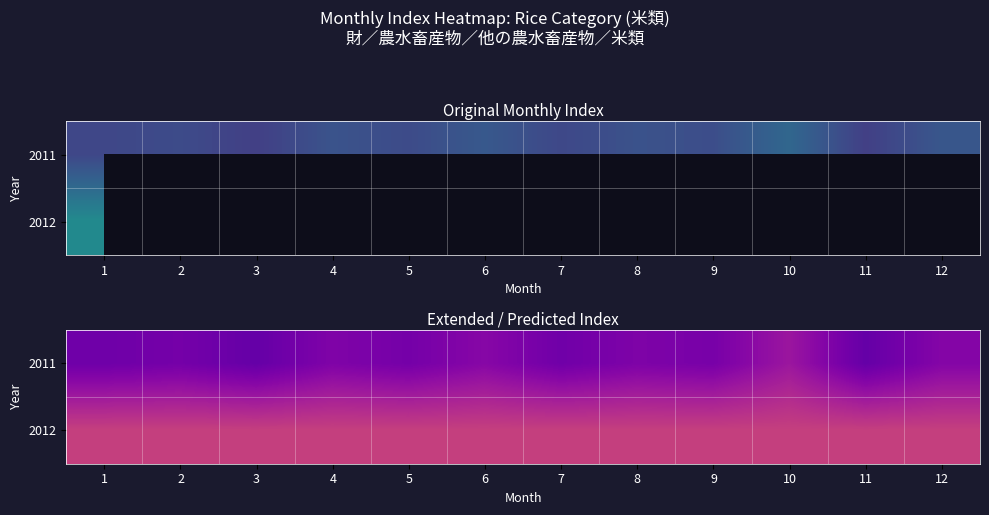

What is the sum of all 2012 values?

1222.8